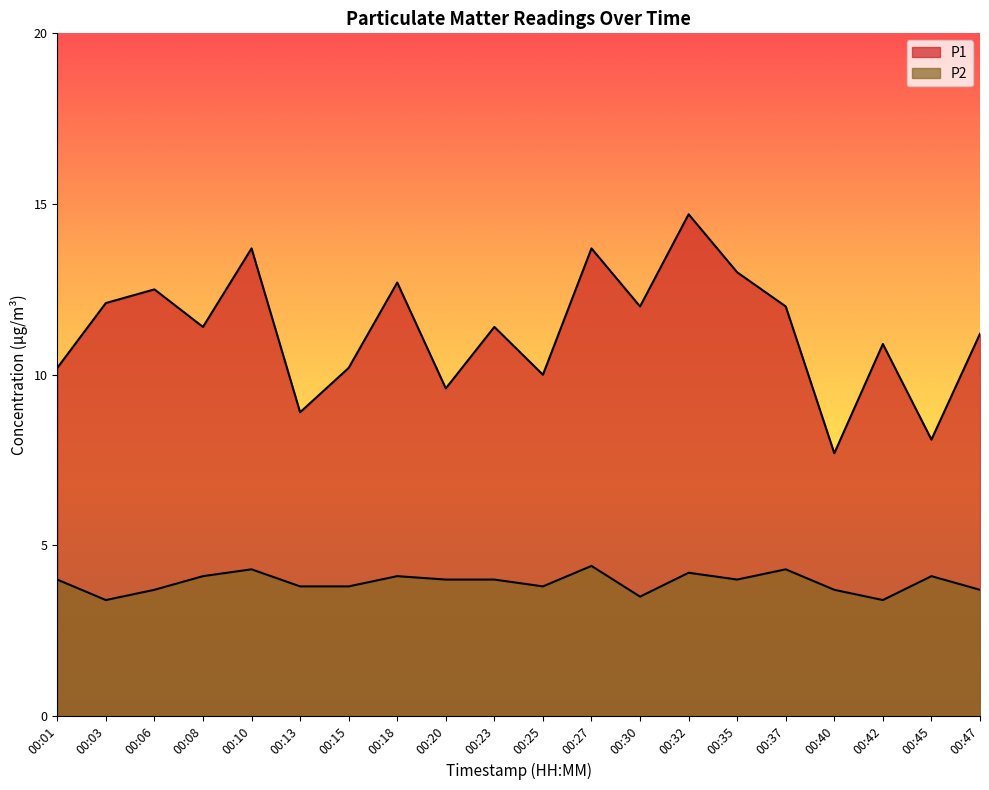

Where is the first local minimum for P1?

00:08